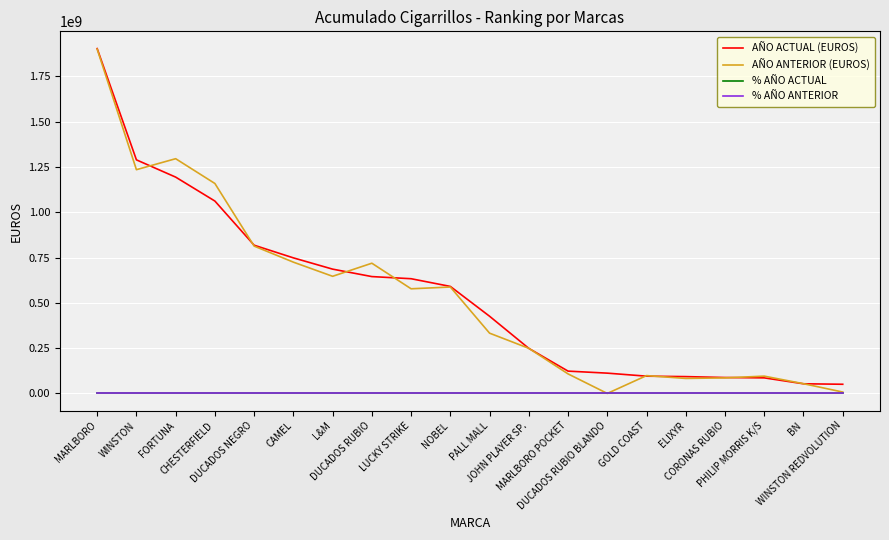

At which category is the sum across all series the highest?

MARLBORO